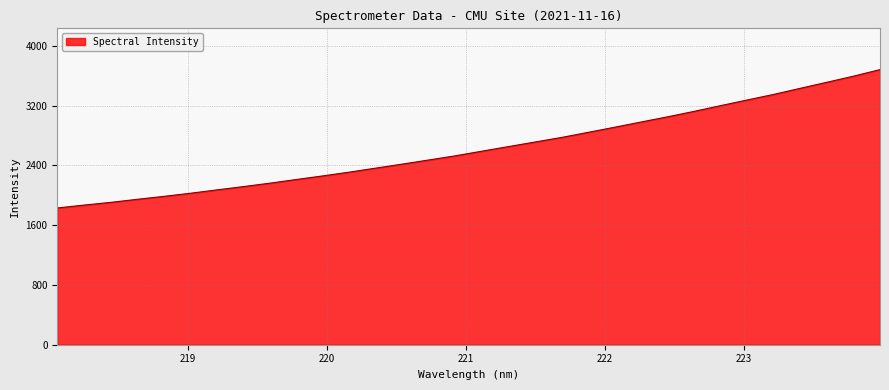

What is the difference between the maximum and minimum values?

1852.1